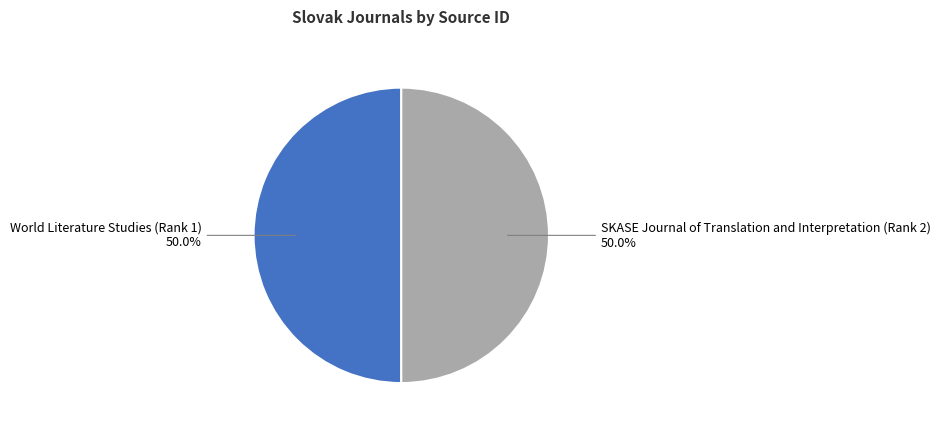

Is it true that World Literature Studies (Rank 1) is 40% of the pie?

False